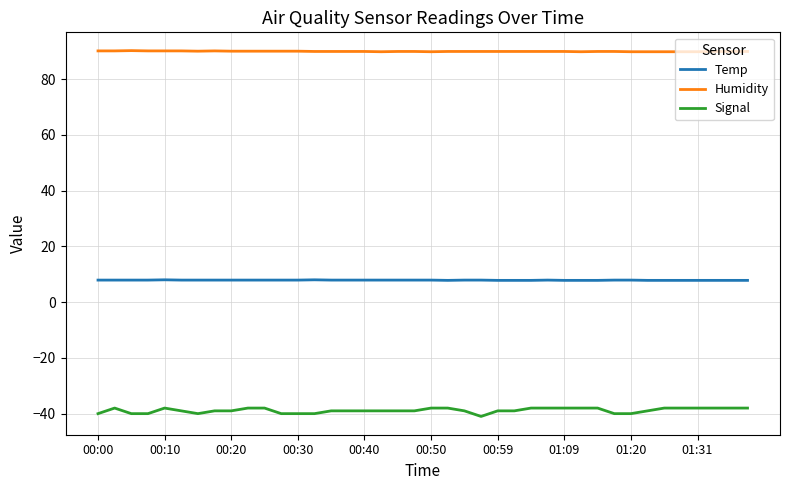

Which series has the widest spread of values?

Signal